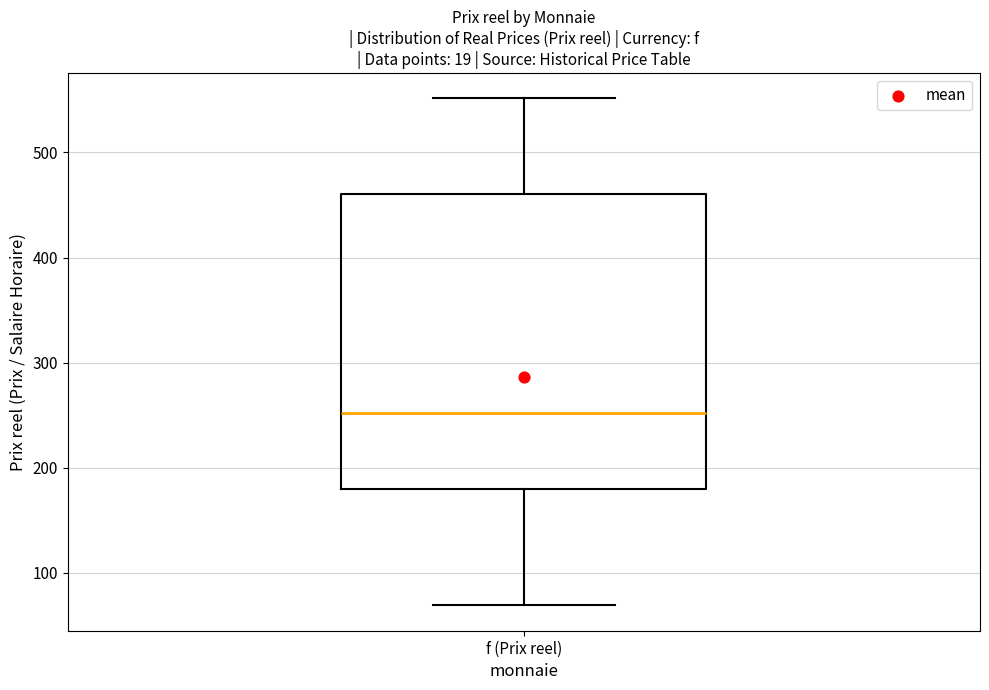

Where does the median line of the box for f (Prix reel) sit on the y-axis? The values are not printed on the chart, so give them approximately, as read against the axis.

250